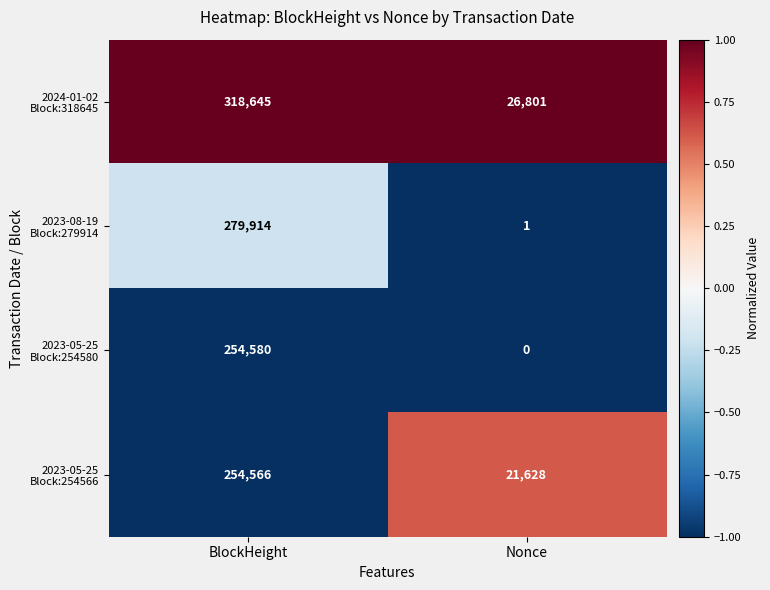

What is the difference between the highest and lowest values at BlockHeight?

64079